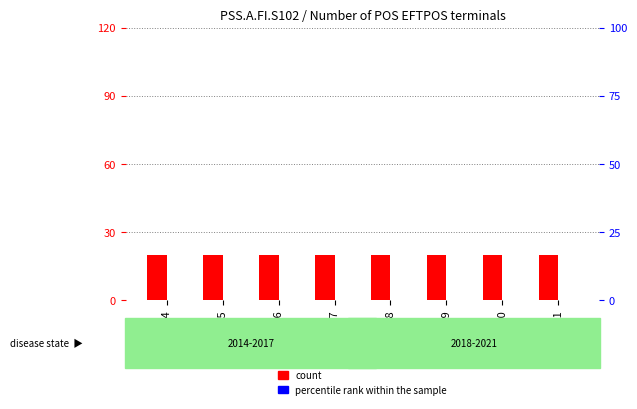

At how many categories does at least one series exceed 17?

8